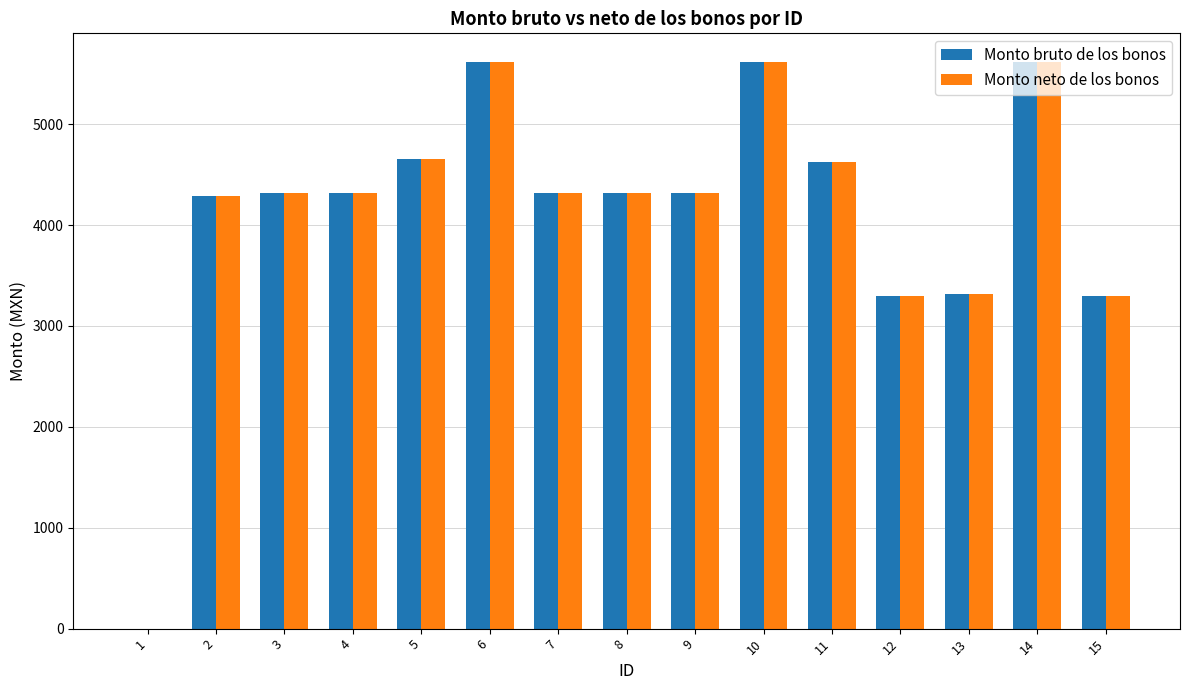

What is the total value across all series at 3?

8639.3